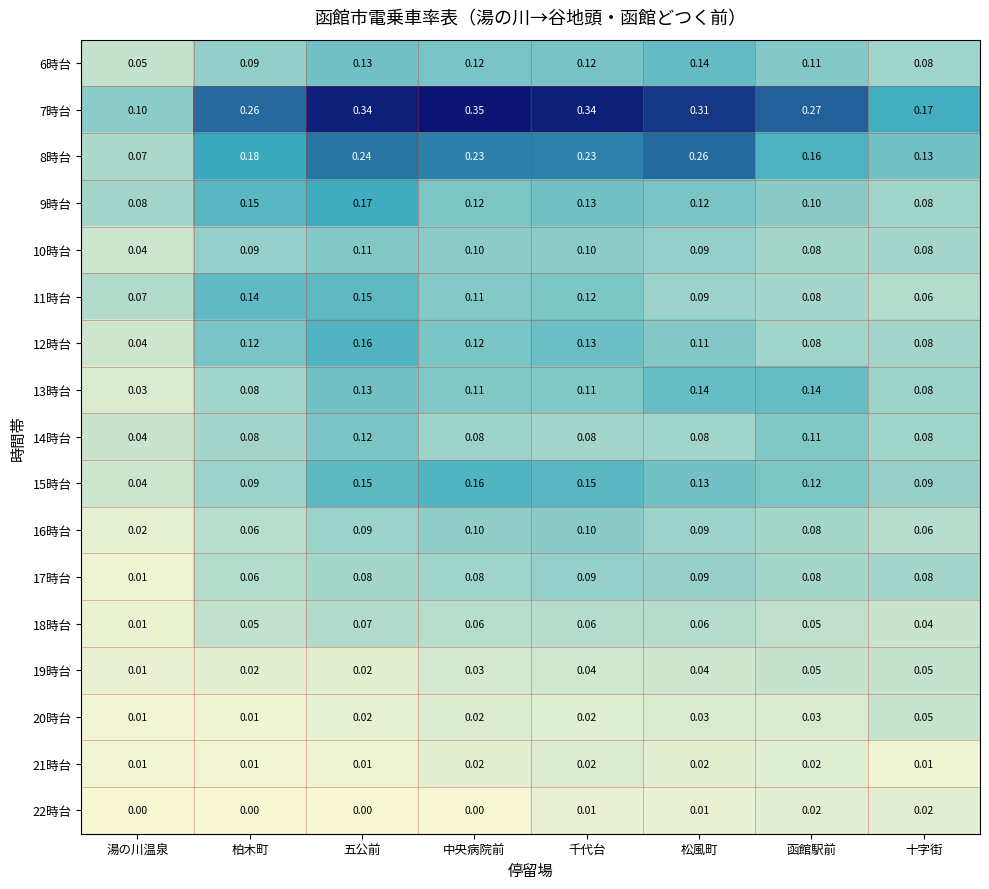

Which label corresponds to the largest value in the chart?

中央病院前